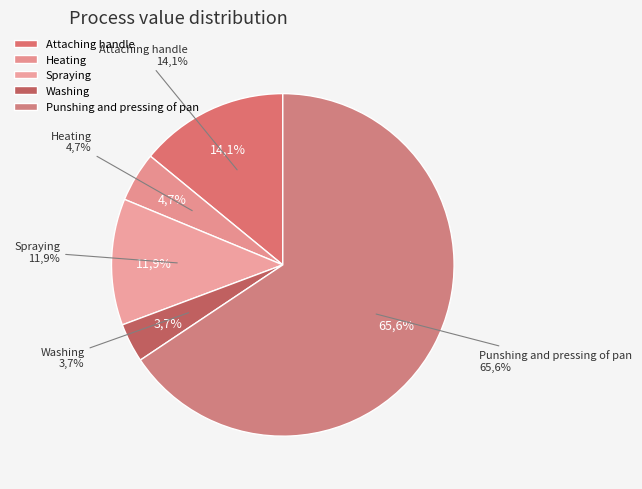

Rank the categories by value from highest to lowest.

Punshing and pressing of pan, Attaching handle, Spraying, Heating, Washing